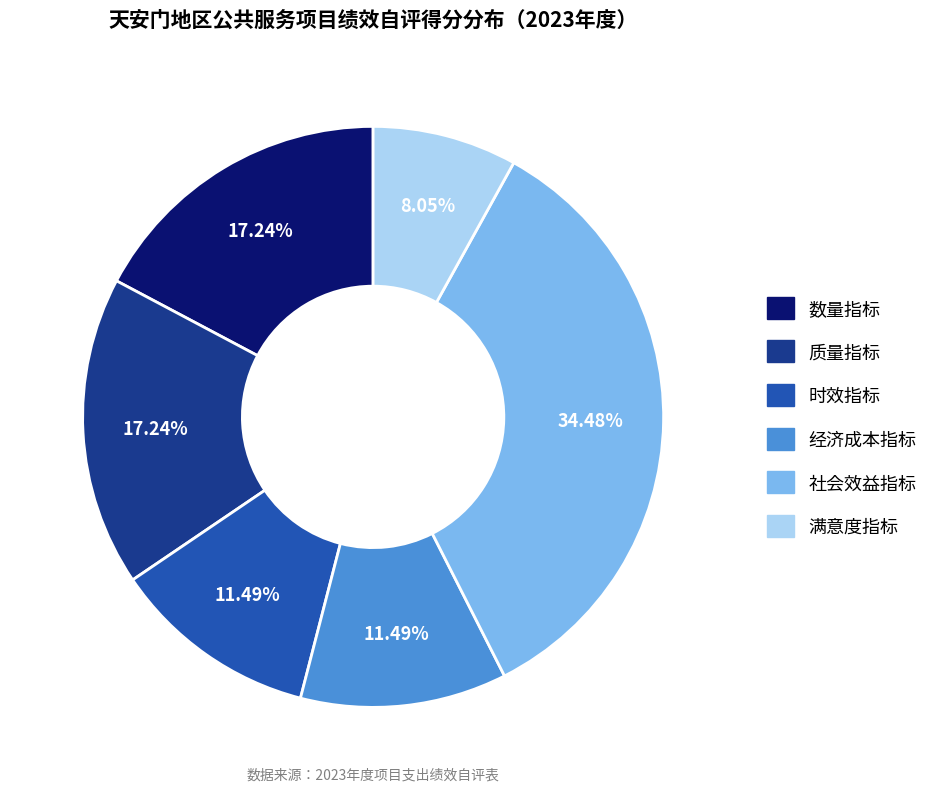

Which category has the smallest portion of the pie?

满意度指标